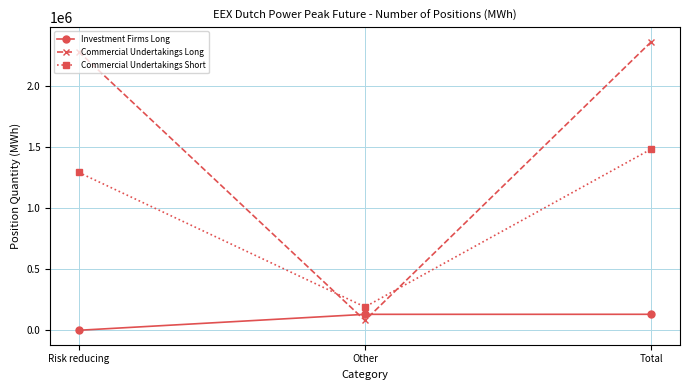

What is the value of the Investment Firms Long point at the 2nd from the left?

131136